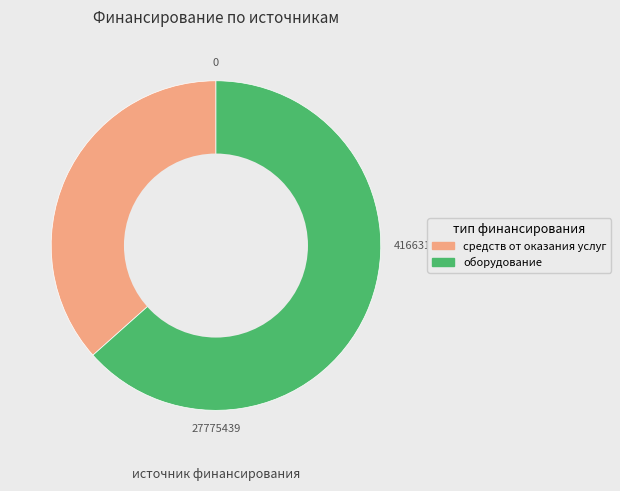

Does any single category account for the majority?

Yes